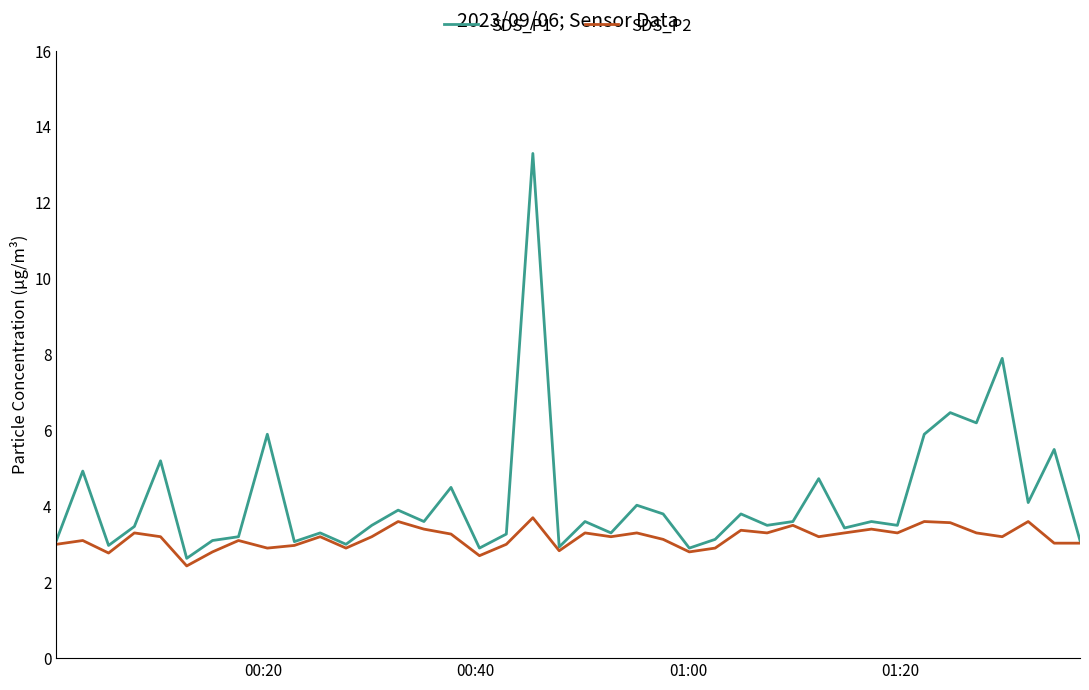

What is the minimum value for SDS_P2?

2.4